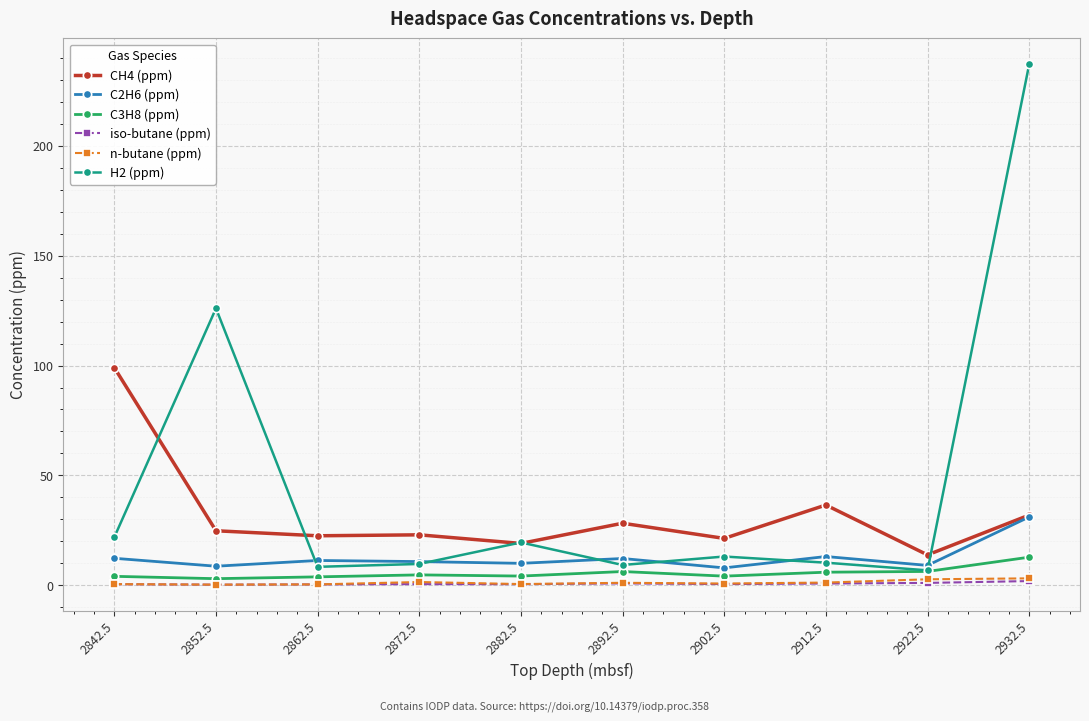

How many lines are shown in the chart?

6